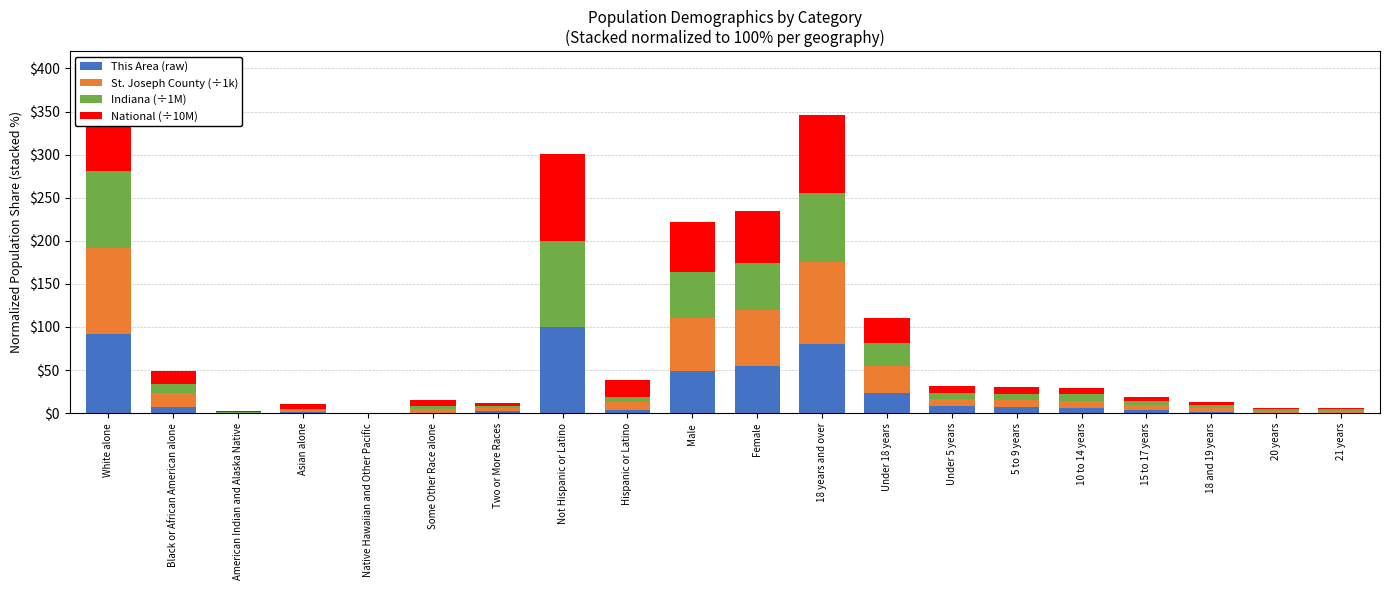

At which label does This Area (raw) reach its peak?

Not Hispanic or Latino